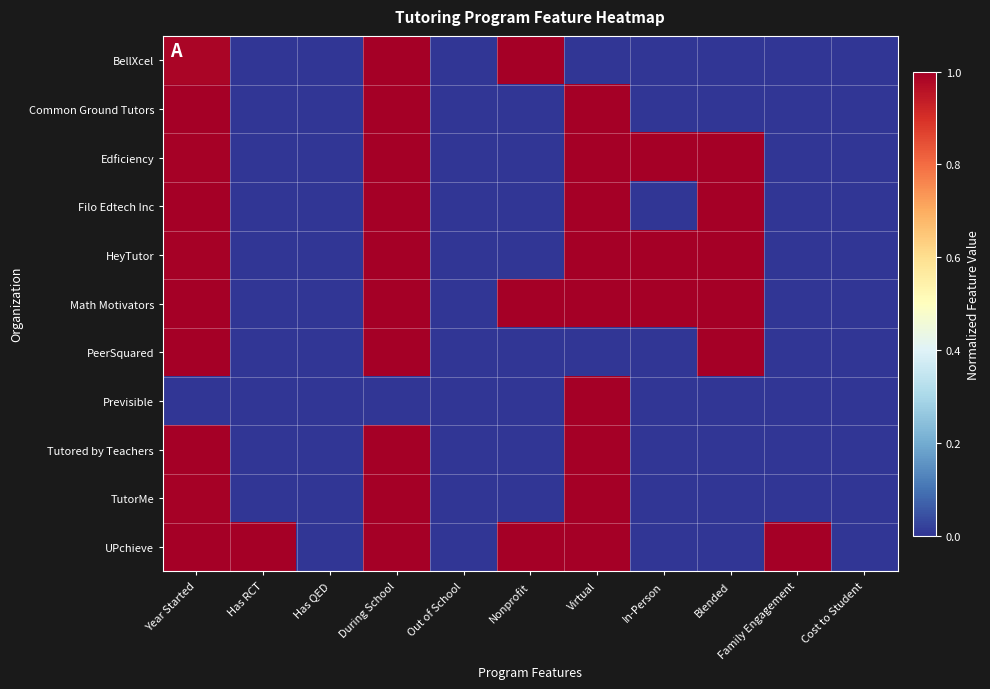

List the series in order of their peak value, highest first.

BellXcel, Common Ground Tutors, Edficiency, Filo Edtech Inc, HeyTutor, Math Motivators, PeerSquared, Previsible, Tutored by Teachers, TutorMe, UPchieve